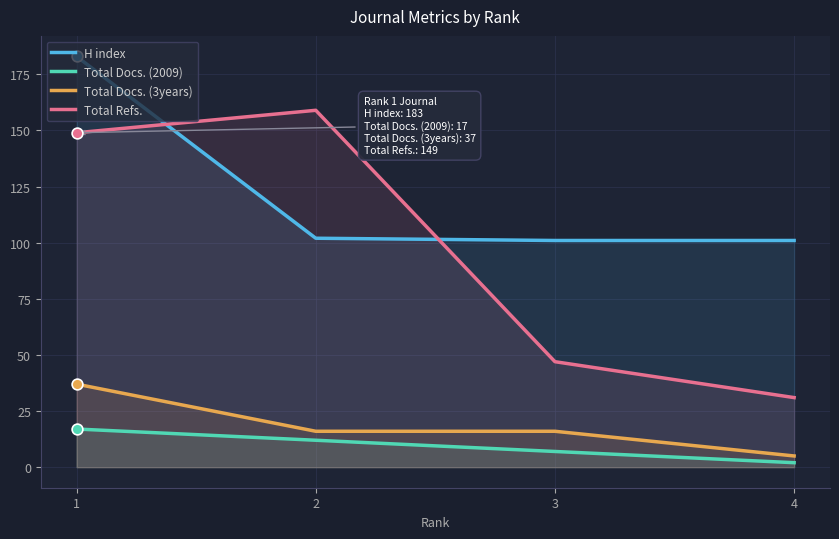

Which series has the largest total across all categories?

H index